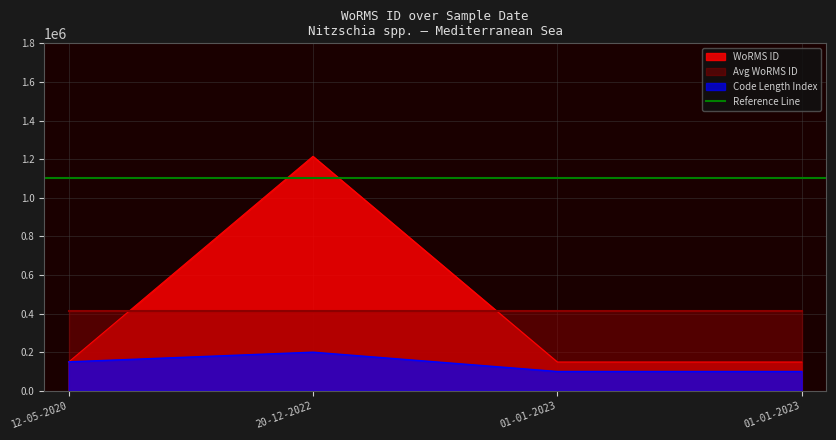

How many values exceed 149045?

1